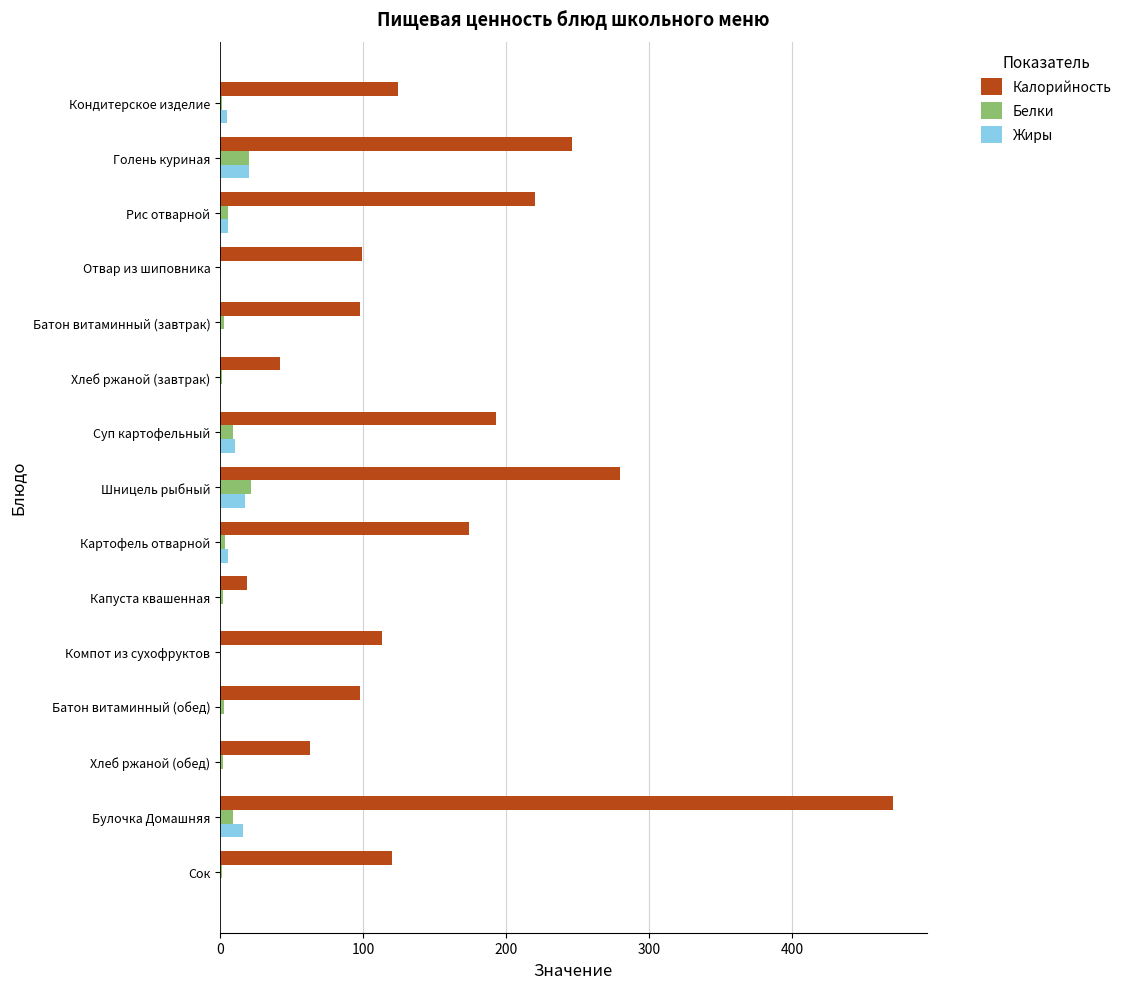

Where is Калорийность nearest to the value 244?

Голень куриная